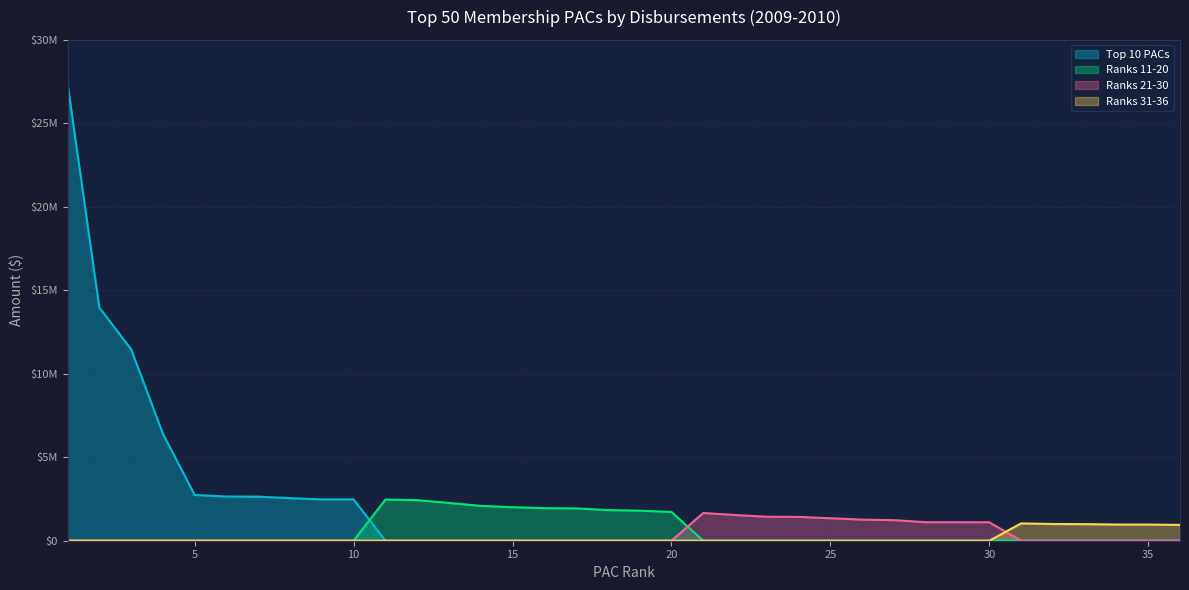

What are all the series names shown in the legend?

Top 10 PACs, Ranks 11-20, Ranks 21-30, Ranks 31-36